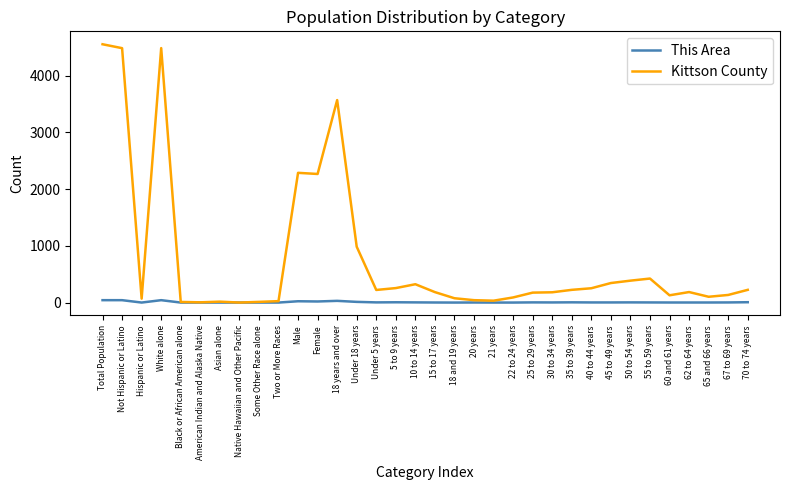

The This Area series shows 2 at 40 to 44 years. True or false?

True